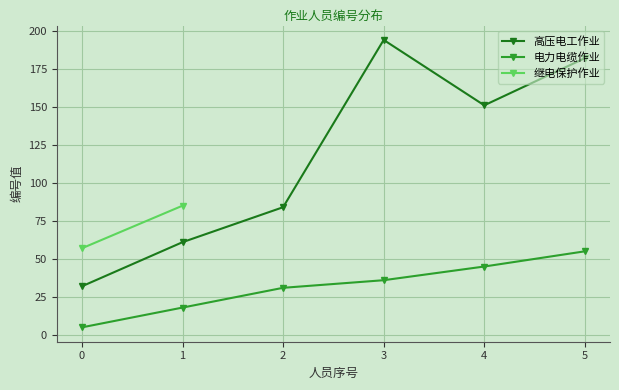

Rank the categories by 电力电缆作业 value from lowest to highest.

0, 1, 2, 3, 4, 5